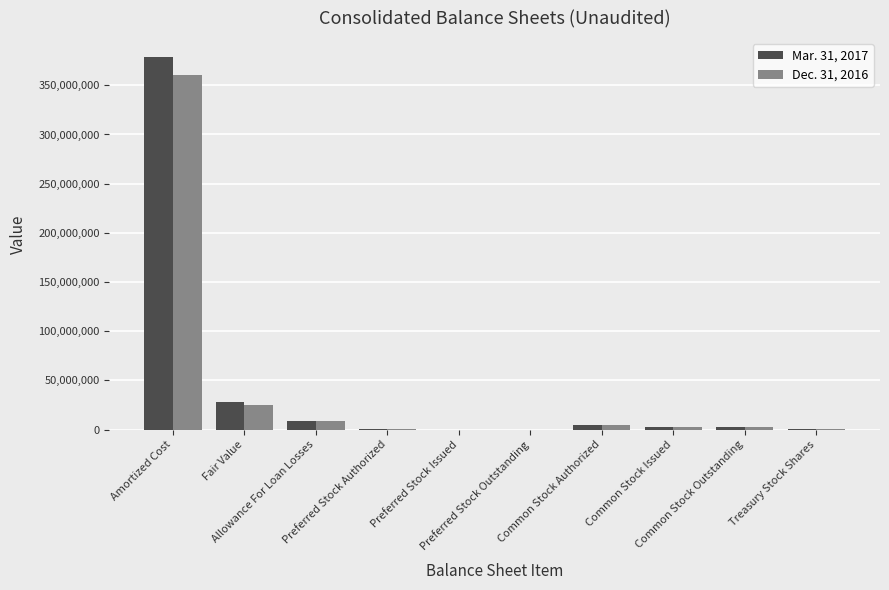

Which category has the lowest value in the Dec. 31, 2016 series?

Preferred Stock Issued